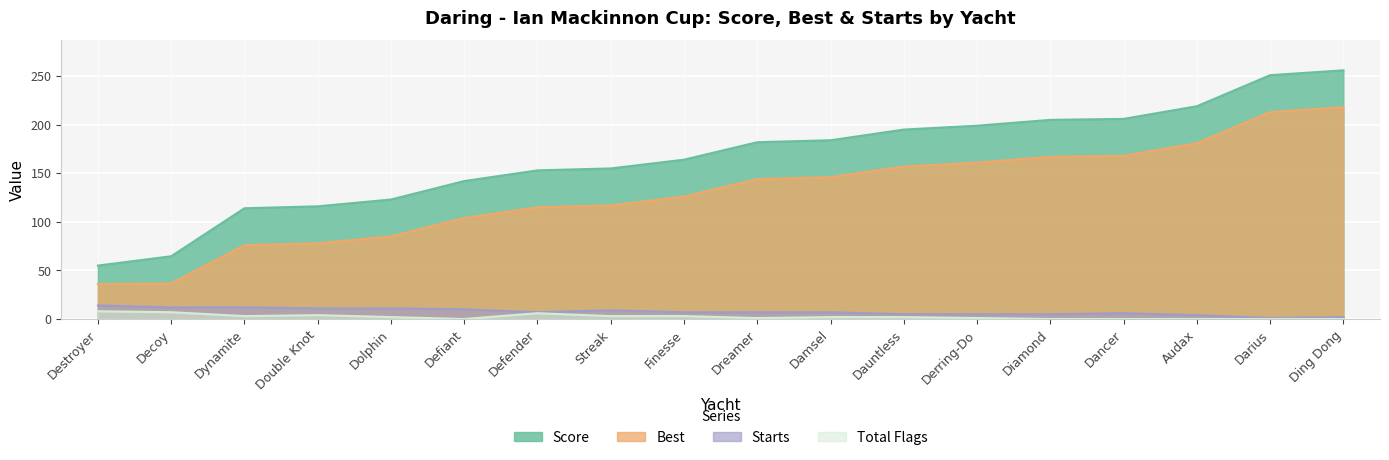

Reading right to left, extract all data points from this chart.

Score: 256.0	251.0	219.0	206.0	205.0	199.0	195.0	184.0	182.0	164.0	155.0	153.0	142.0	123.0	116.0	114.0	64.6	55.0
Best: 218.0	213.0	181.0	168.0	167.0	161.0	157.0	146.0	144.0	126.0	117.0	115.0	104.0	85.0	78.0	76.0	36.6	36.0
Starts: 2.0	1.0	4.0	6.0	5.0	5.0	5.0	7.0	7.0	7.0	9.0	7.0	10.0	11.0	11.0	12.0	12.0	14.0
total flags: 0.0	0.0	0.0	0.0	0.0	1.0	2.0	2.0	1.0	3.0	3.0	6.0	0.0	2.0	4.0	3.0	7.0	8.0